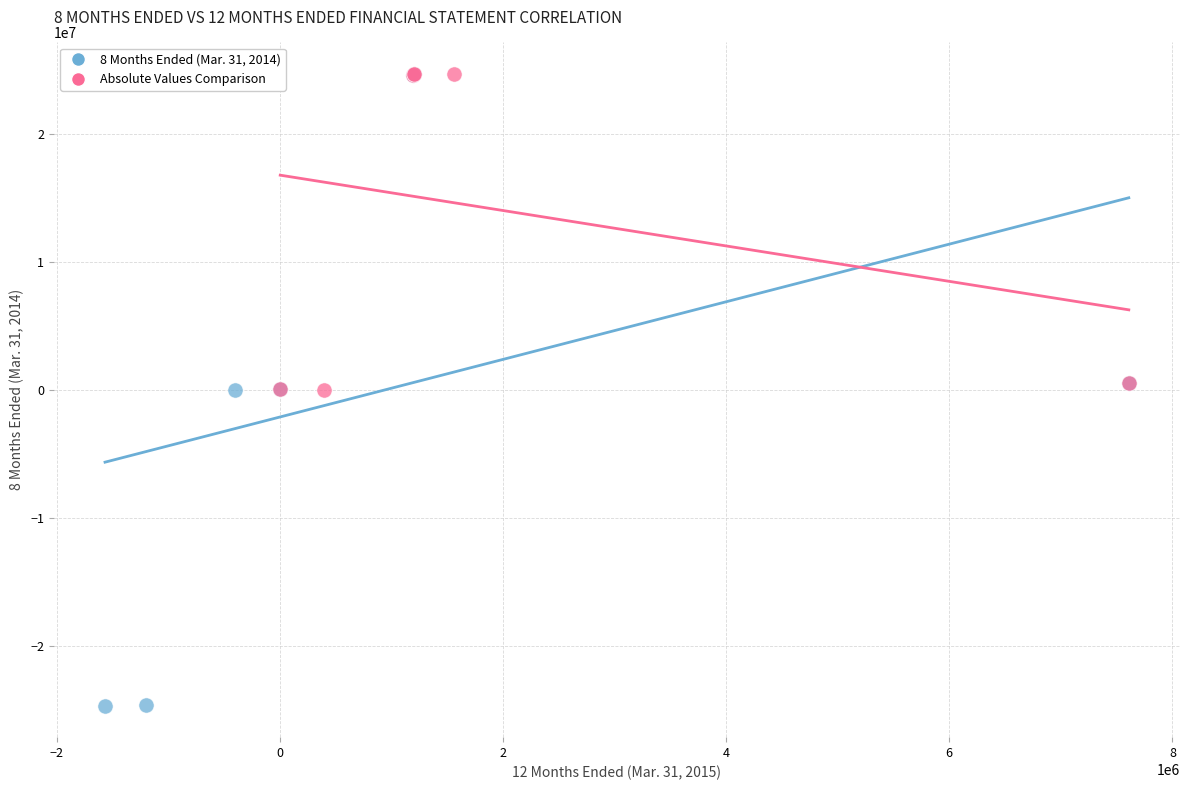

Which series reaches the minimum Y coordinate?

8 Months Ended (Mar. 31, 2014)